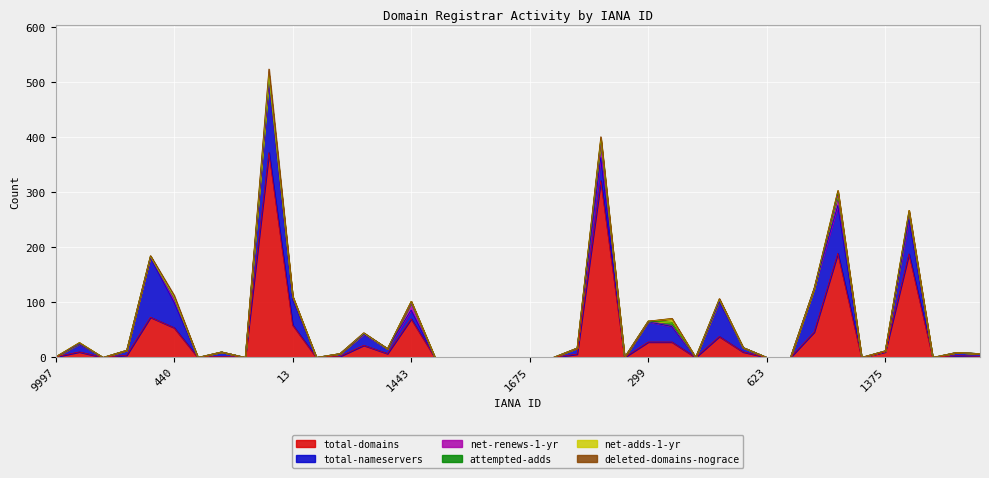

How many intersections are there between net-renews-1-yr and deleted-domains-nograce?

2